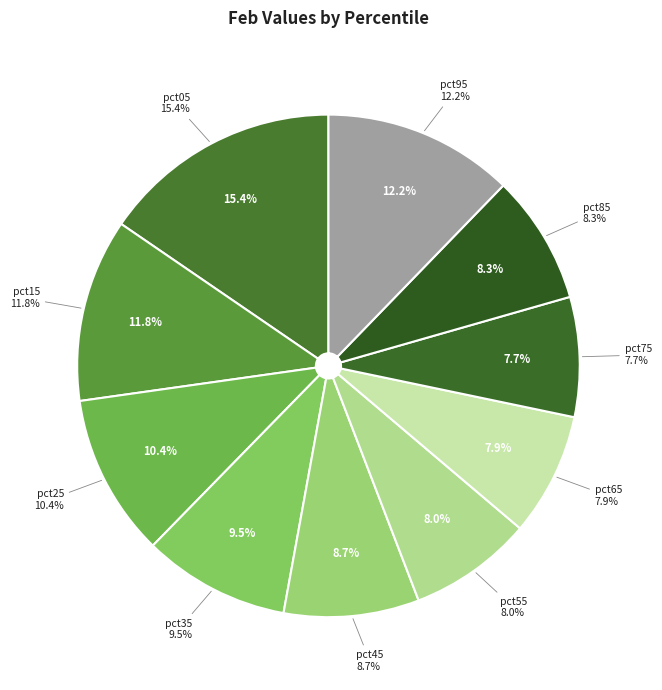

Does pct25 represent more than half of the total?

No